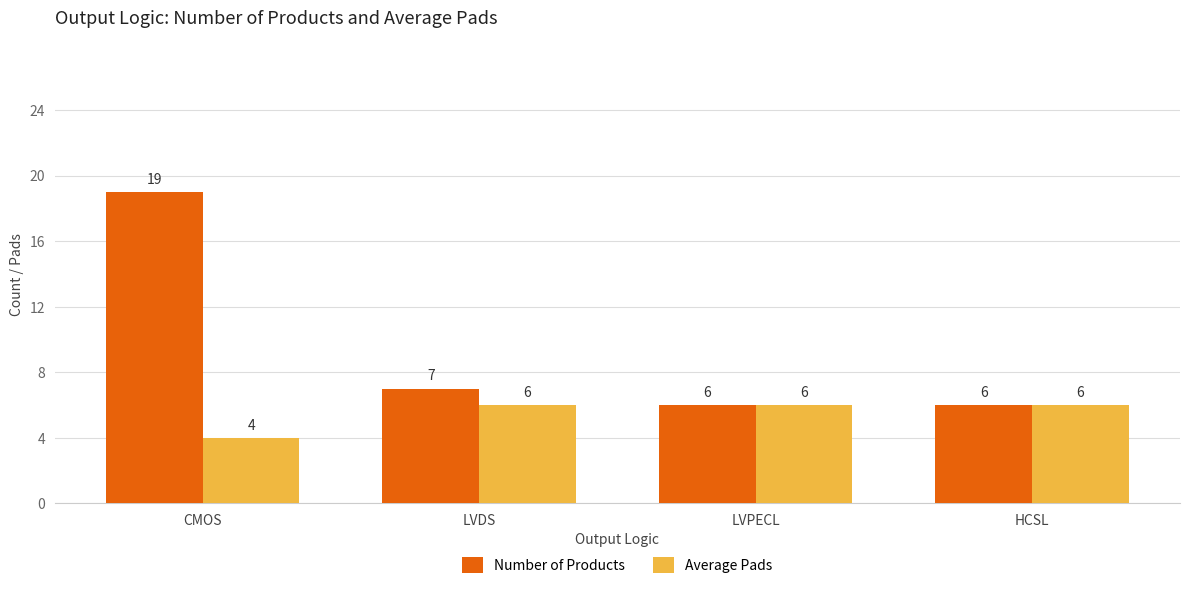

At how many categories does at least one series exceed 9?

1